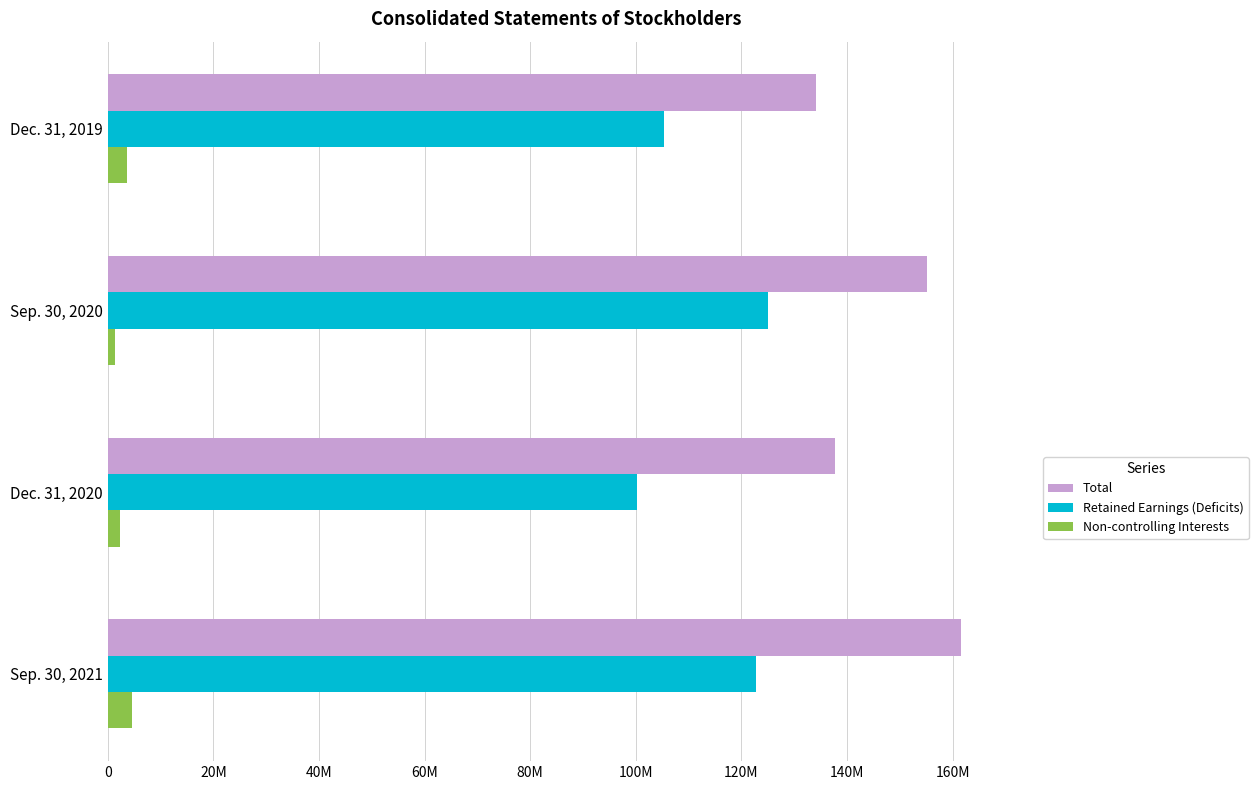

What are all the series names shown in the legend?

Total, Retained Earnings (Deficits), Non-controlling Interests